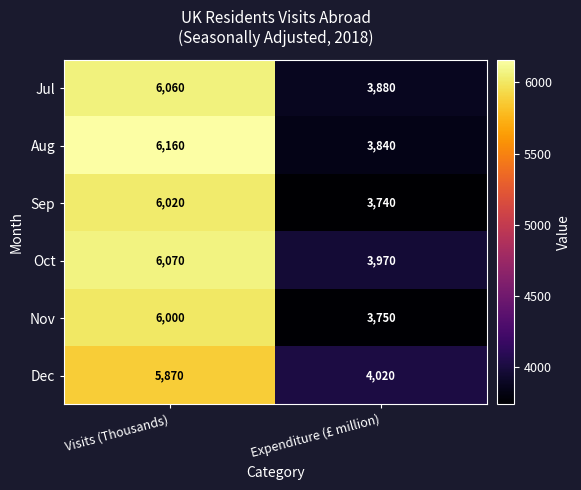

Read the Nov value at Expenditure (£ million), to the nearest 50.

3750